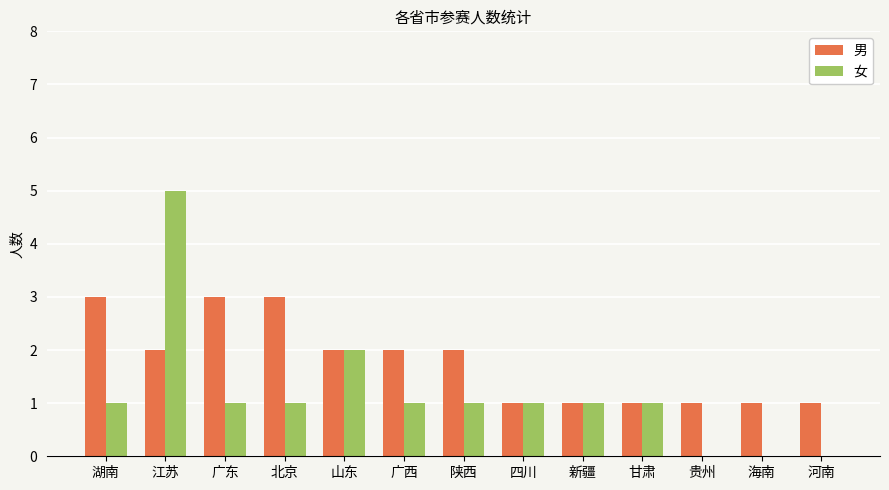

At which category does the chart reach its peak across all series?

江苏